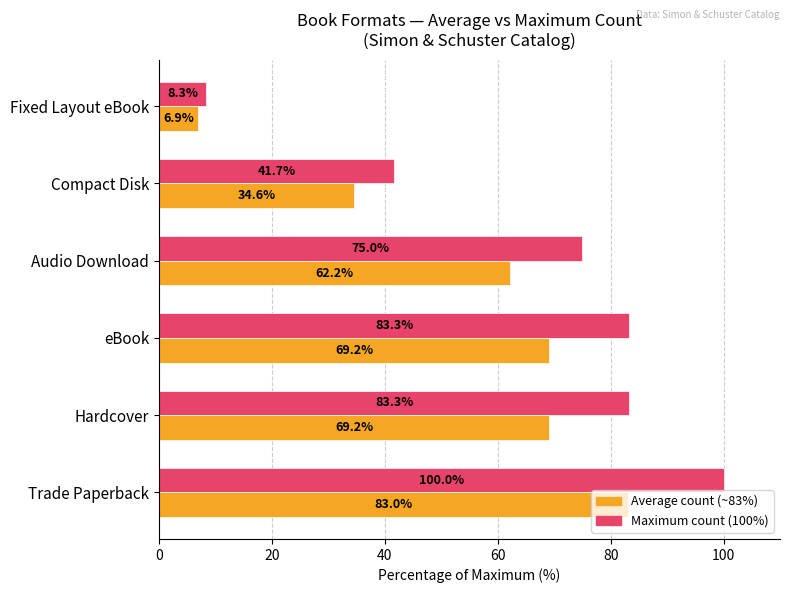

At which category does the chart reach its minimum across all series?

Fixed Layout eBook